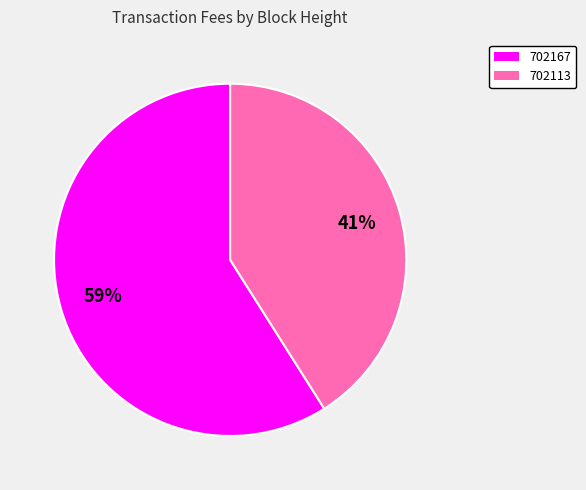

How many segments does this pie chart have?

2